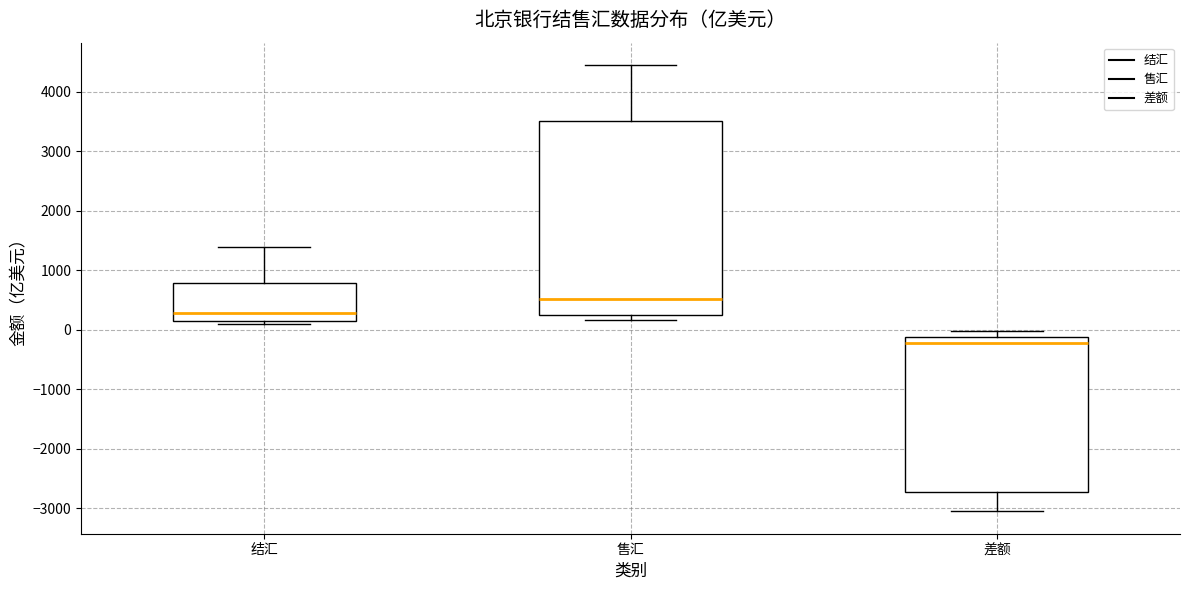

Comparing the boxes themselves (not the whiskers), which one is the tallest?

售汇